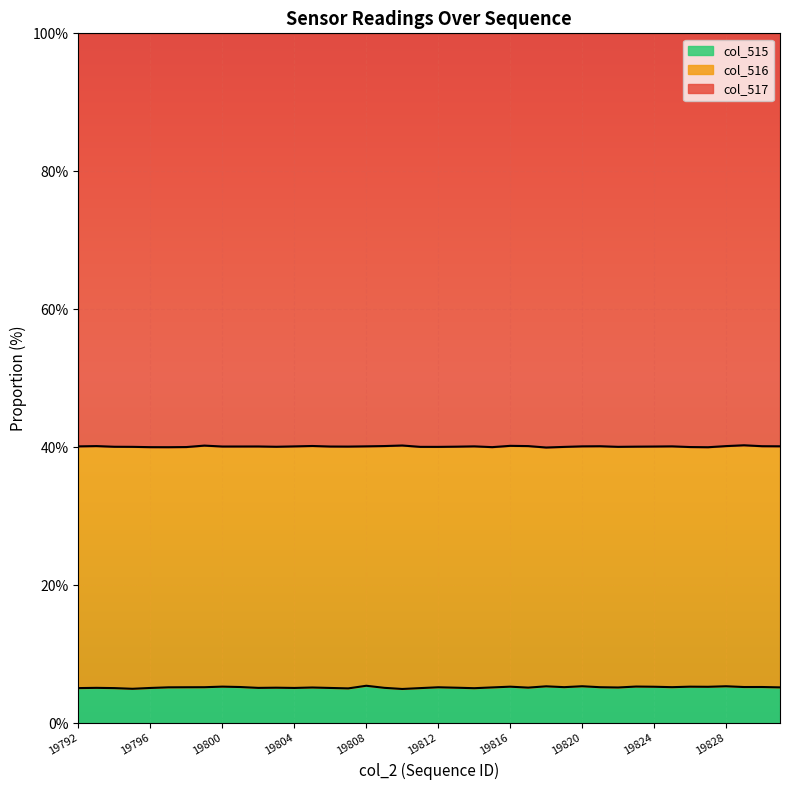

What are all the series names shown in the legend?

col_515, col_516, col_517